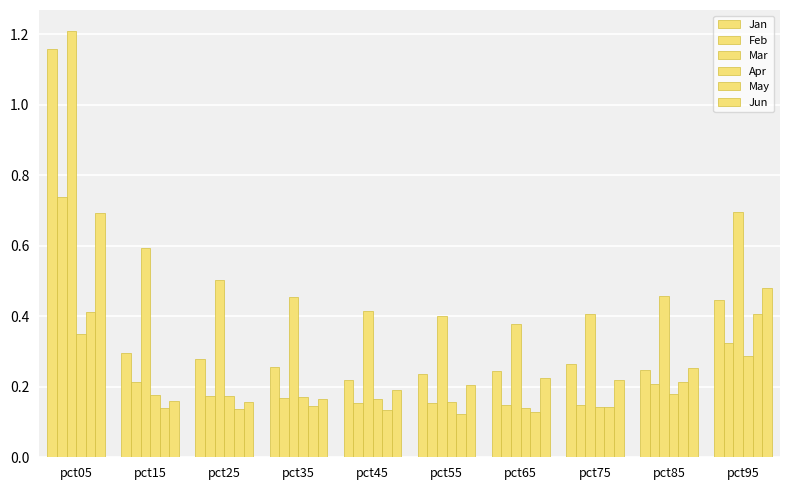

Where is May nearest to the value 0?

pct55